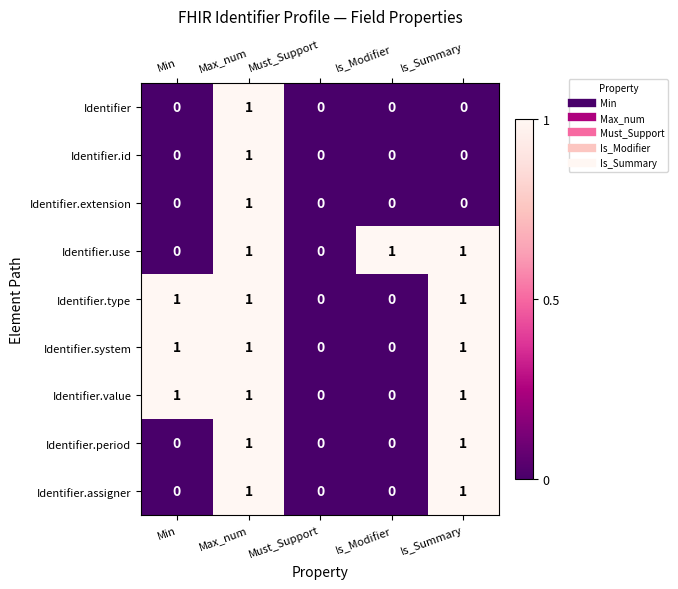

At which category is the sum across all series the highest?

Max_num